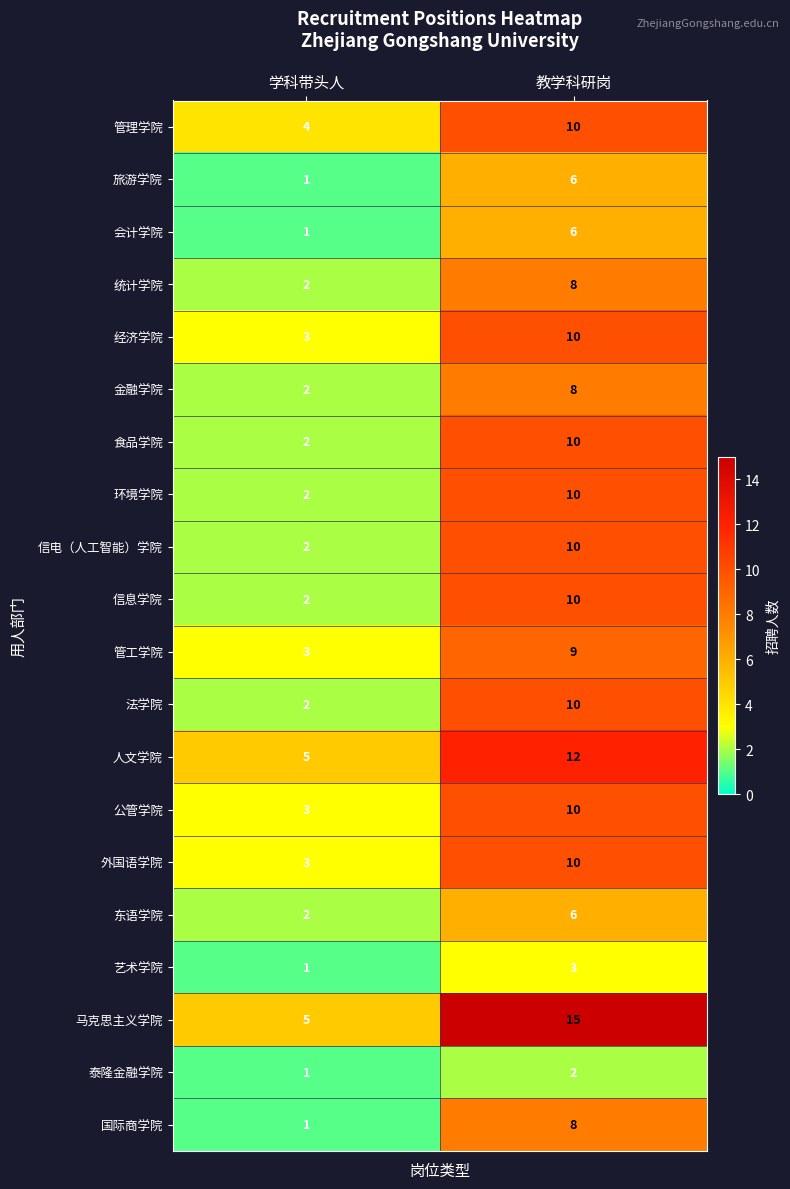

Read the 信息学院 value at 教学科研岗.

10